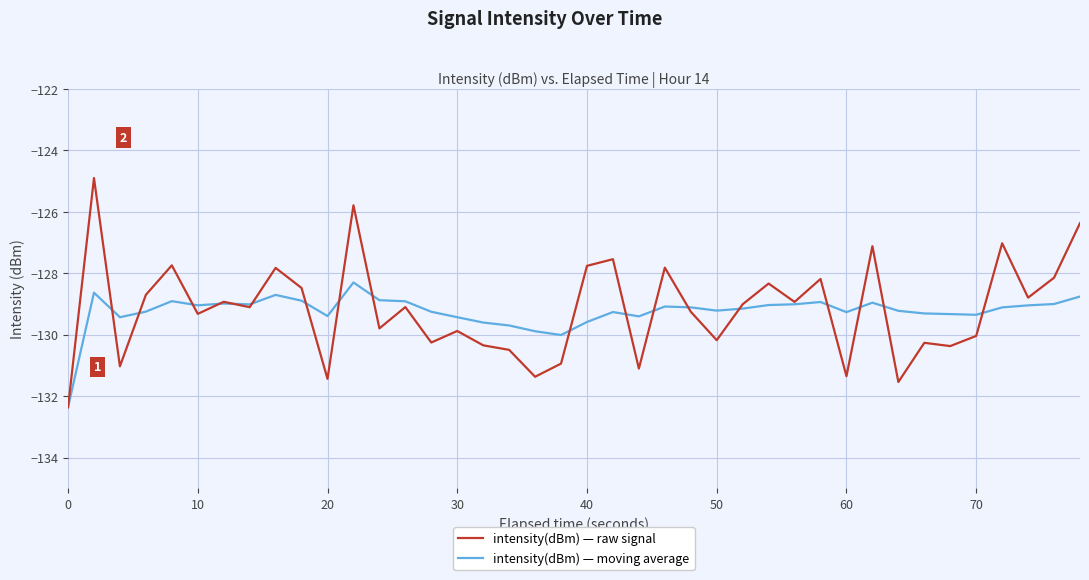

Does the chart display data point markers on the line(s)?

No